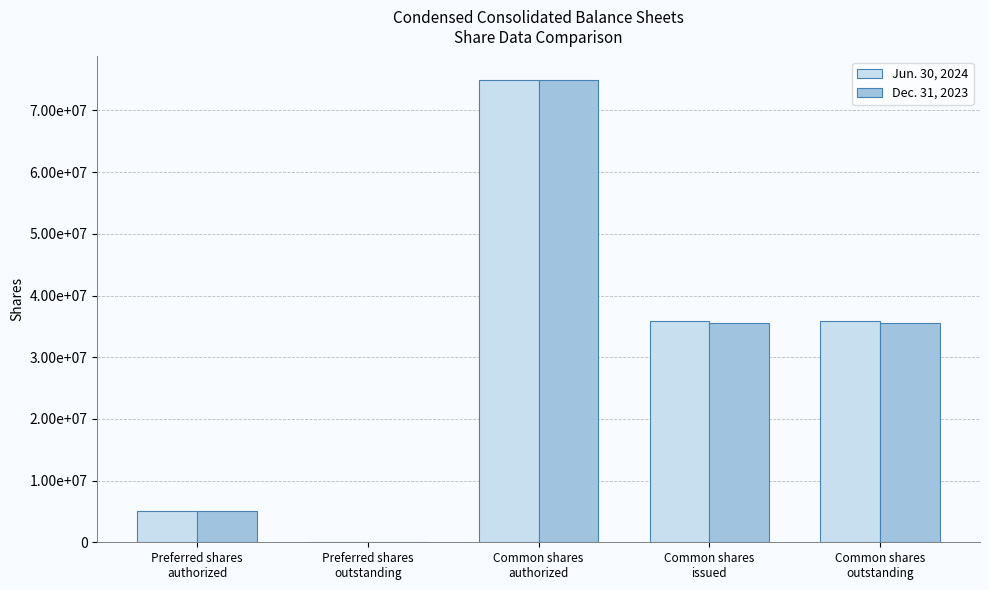

What is the highest value of the Dec. 31, 2023 series?

75000000